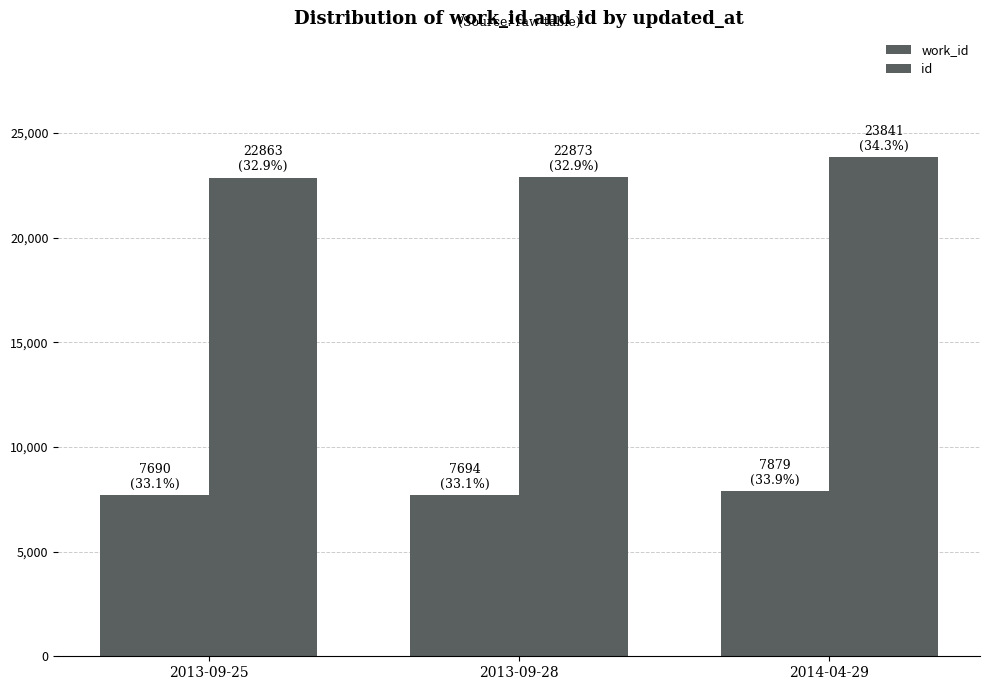

At how many categories does at least one series exceed 9820?

3